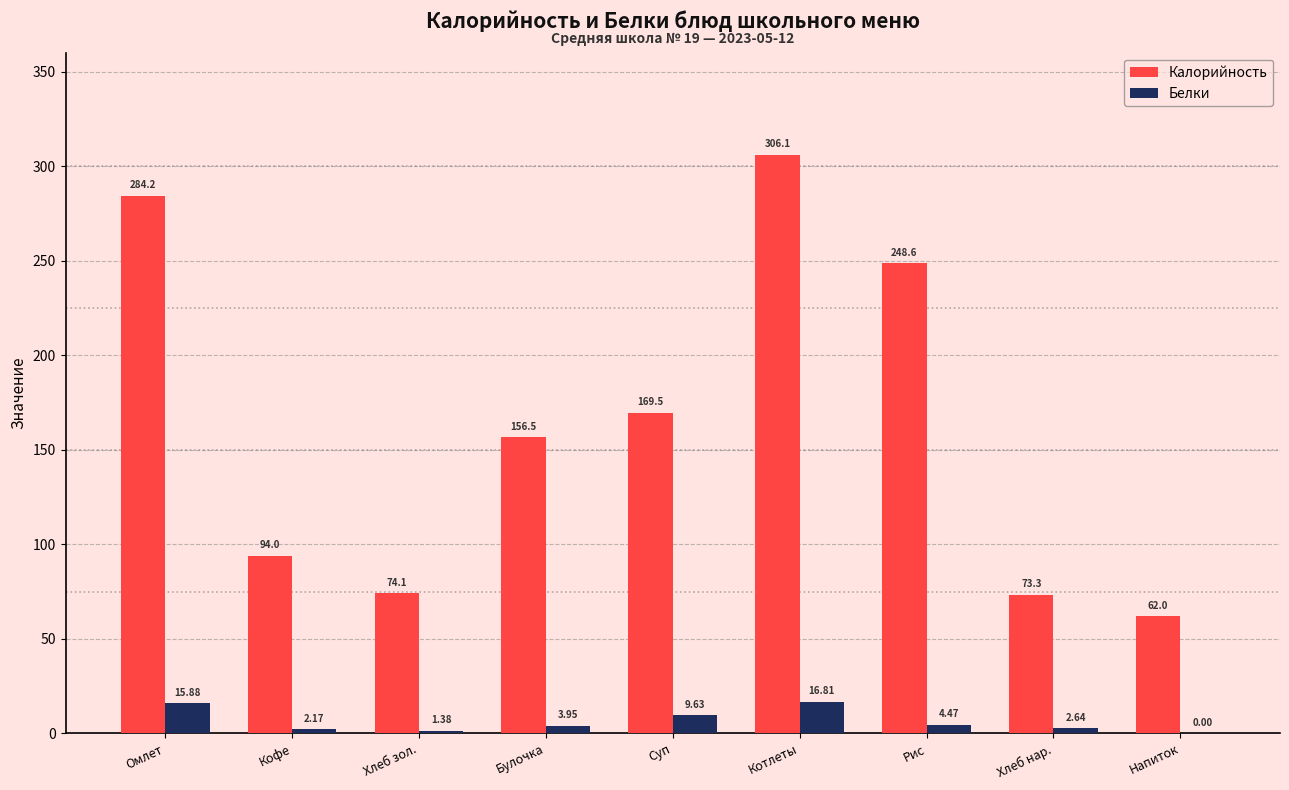

At which category is the sum across all series the highest?

Котлеты